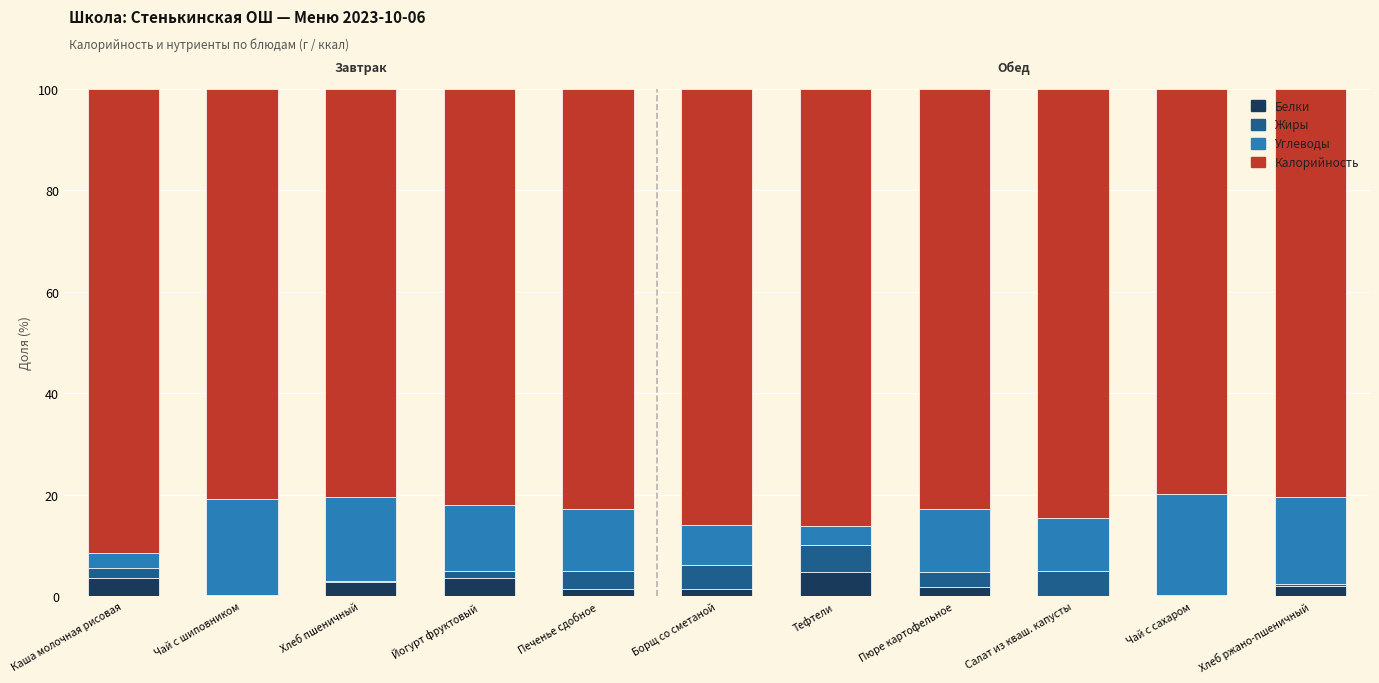

At Каша молочная рисовая, list the series in order from largest to smallest.

Калорийность, Белки, Углеводы, Жиры